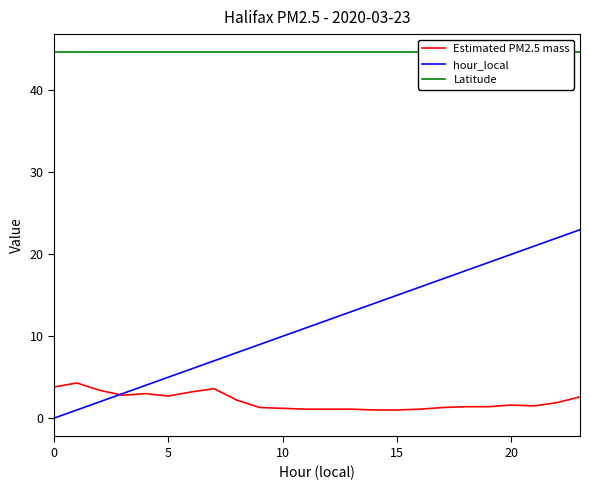

The value of Estimated PM2.5 mass at 7 is 3.6. True or false?

True